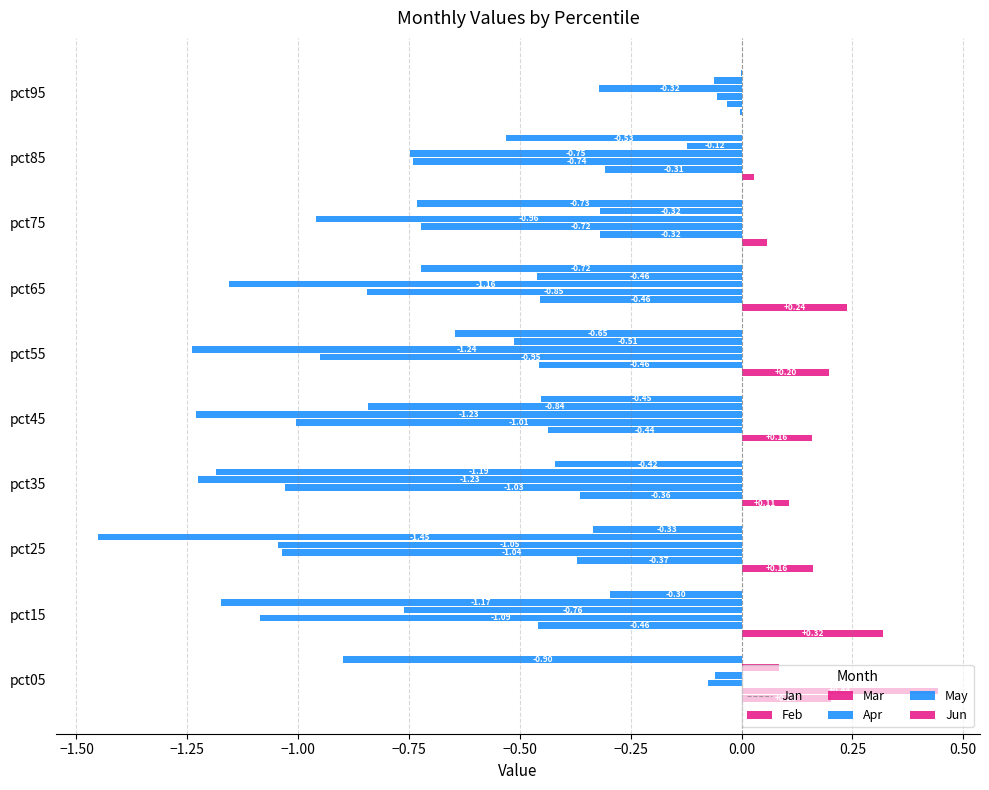

What is the value of the Mar bar at the 9th from the left?

-0.7